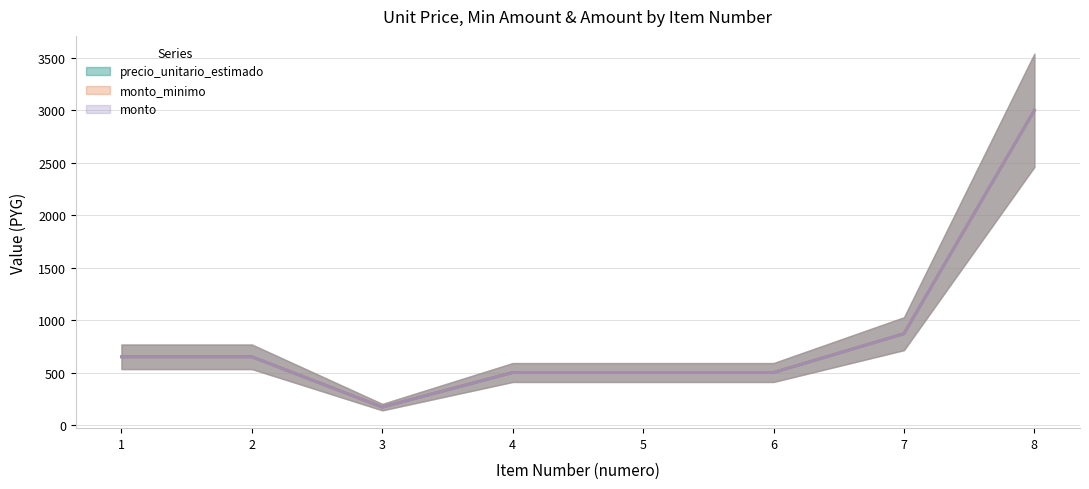

What is the value of the monto point at the 5th from the left?

500